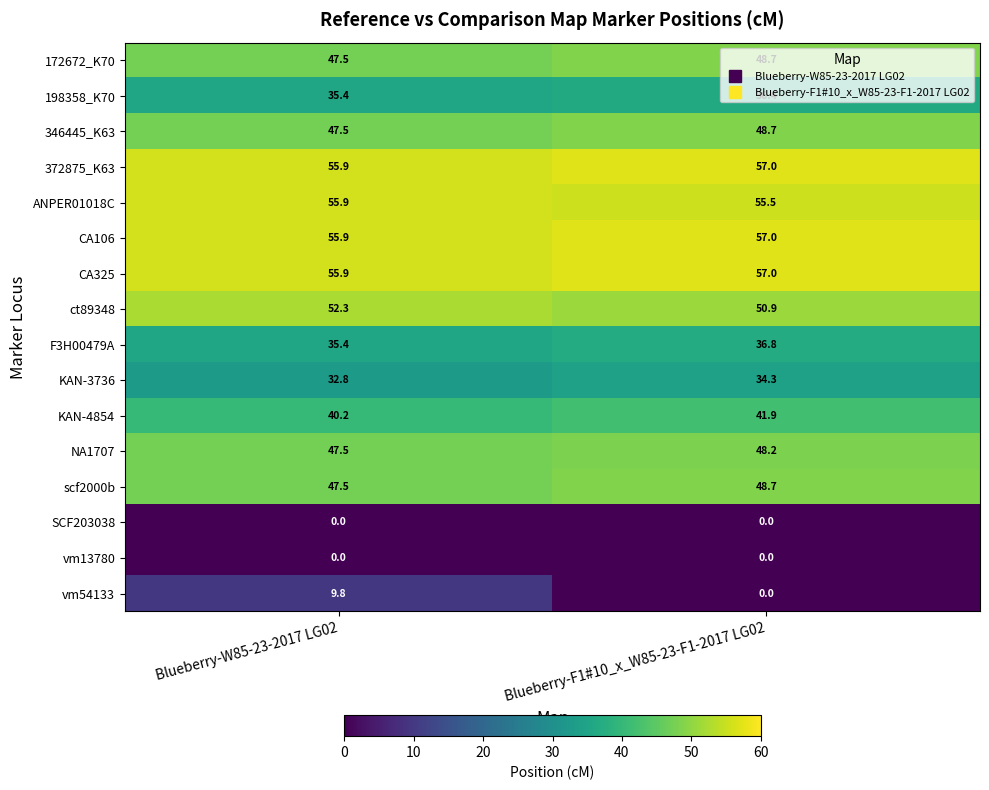

Which category has the highest value across all series?

Blueberry-F1#10_x_W85-23-F1-2017 LG02